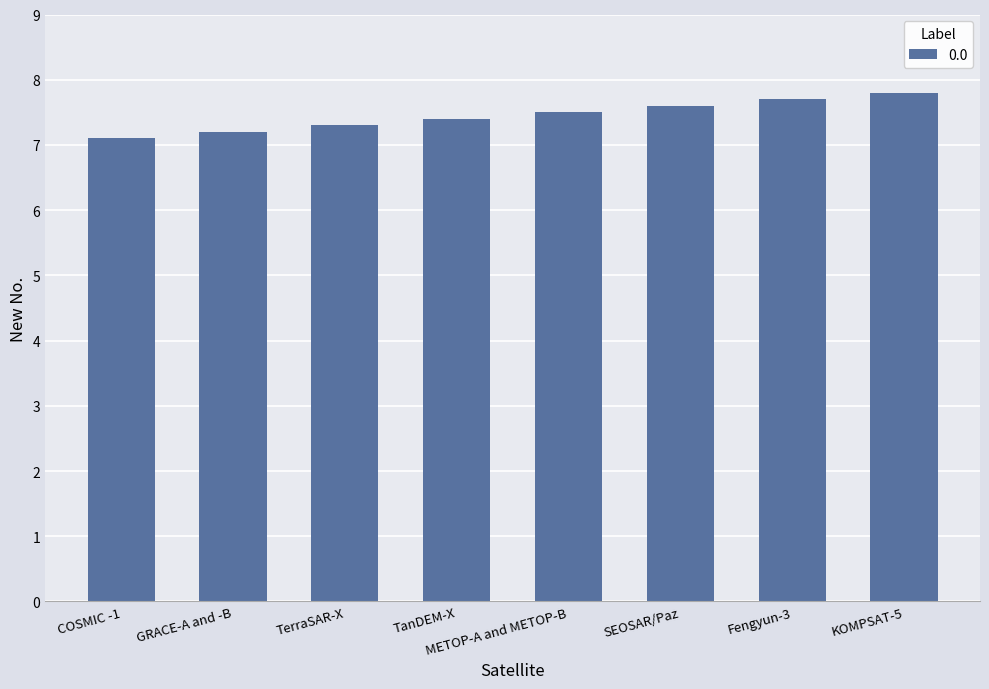

Reading left to right, extract all data points from this chart.

COSMIC -1=7.1	GRACE-A and -B=7.2	TerraSAR-X=7.3	TanDEM-X=7.4	METOP-A and METOP-B=7.5	SEOSAR/Paz=7.6	Fengyun-3=7.7	KOMPSAT-5=7.8